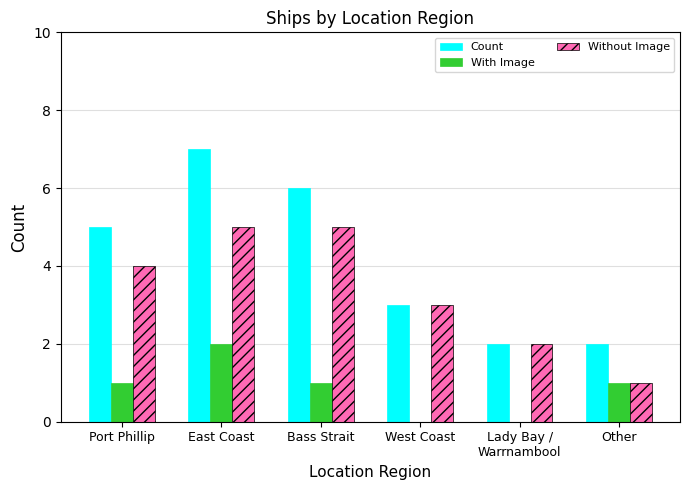

The With Image series shows 1 at West Coast. True or false?

False